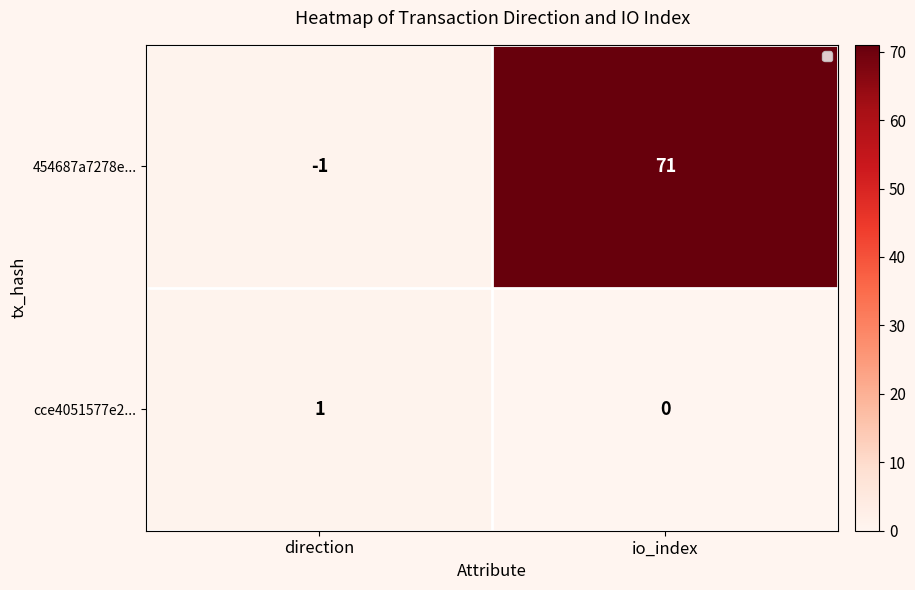

At which label does 454687a7278e... reach its peak?

io_index